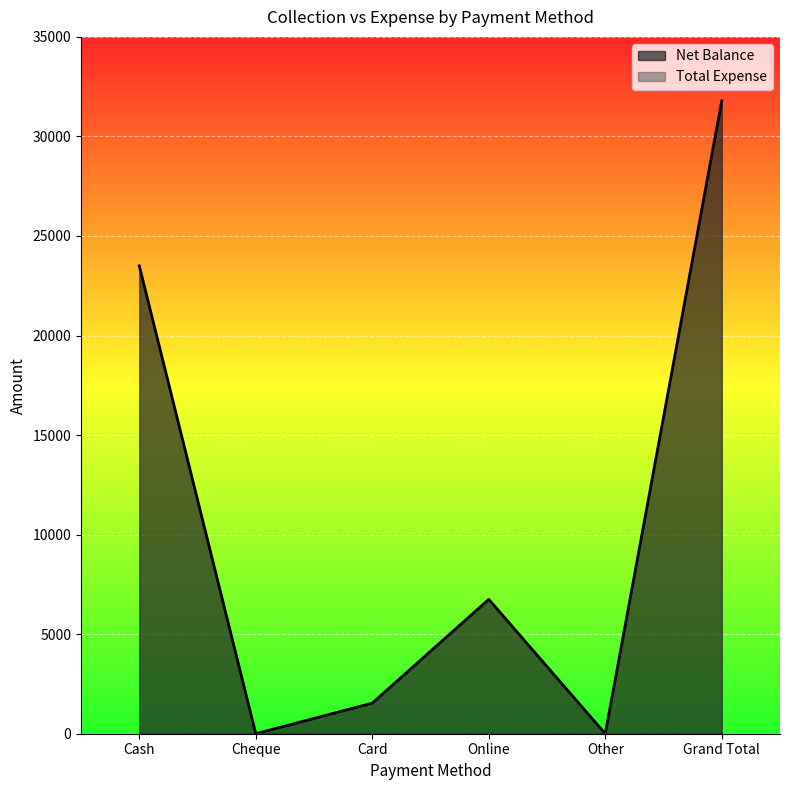

Reading left to right, transcribe all the data shown in this chart.

23500	0	1537	6750	0	31787